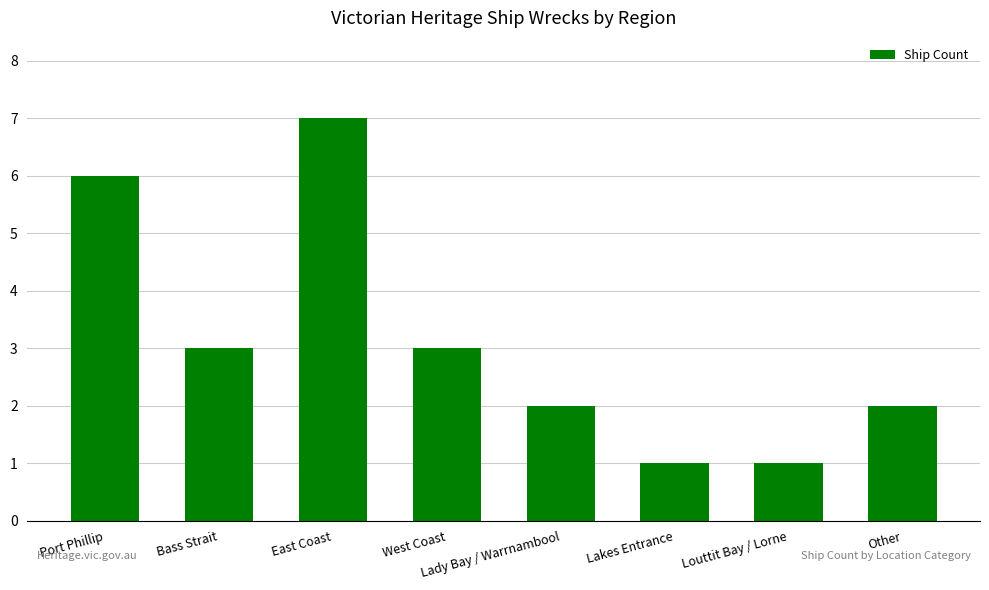

The chart shows a value of 3 at Bass Strait. True or false?

True